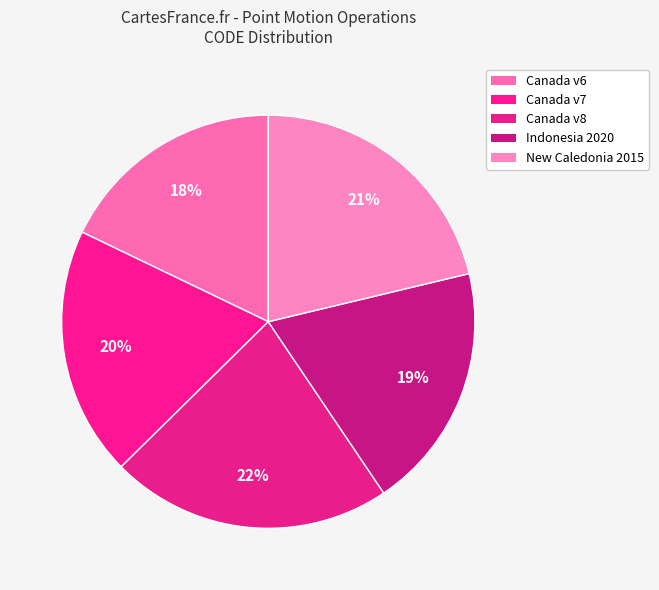

How many segments does this pie chart have?

5